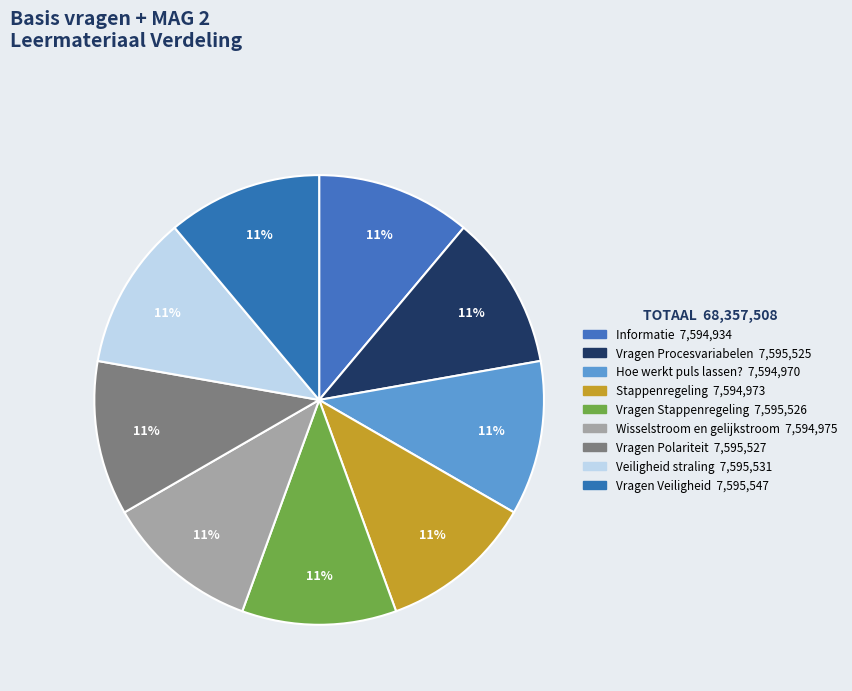

How many slices are in this pie chart?

9